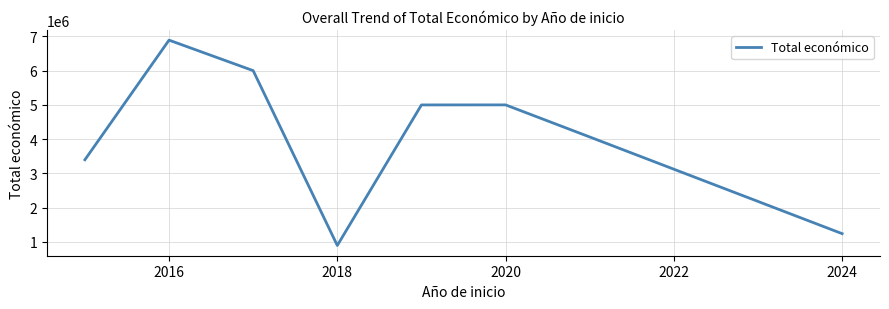

How many interior local valleys (lower than both neighbors) does the data have?

1